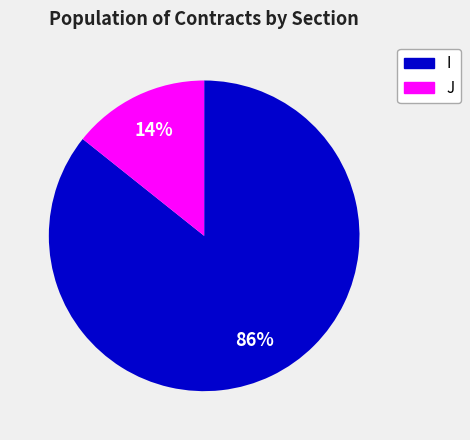

Which has a higher value, J or I?

I